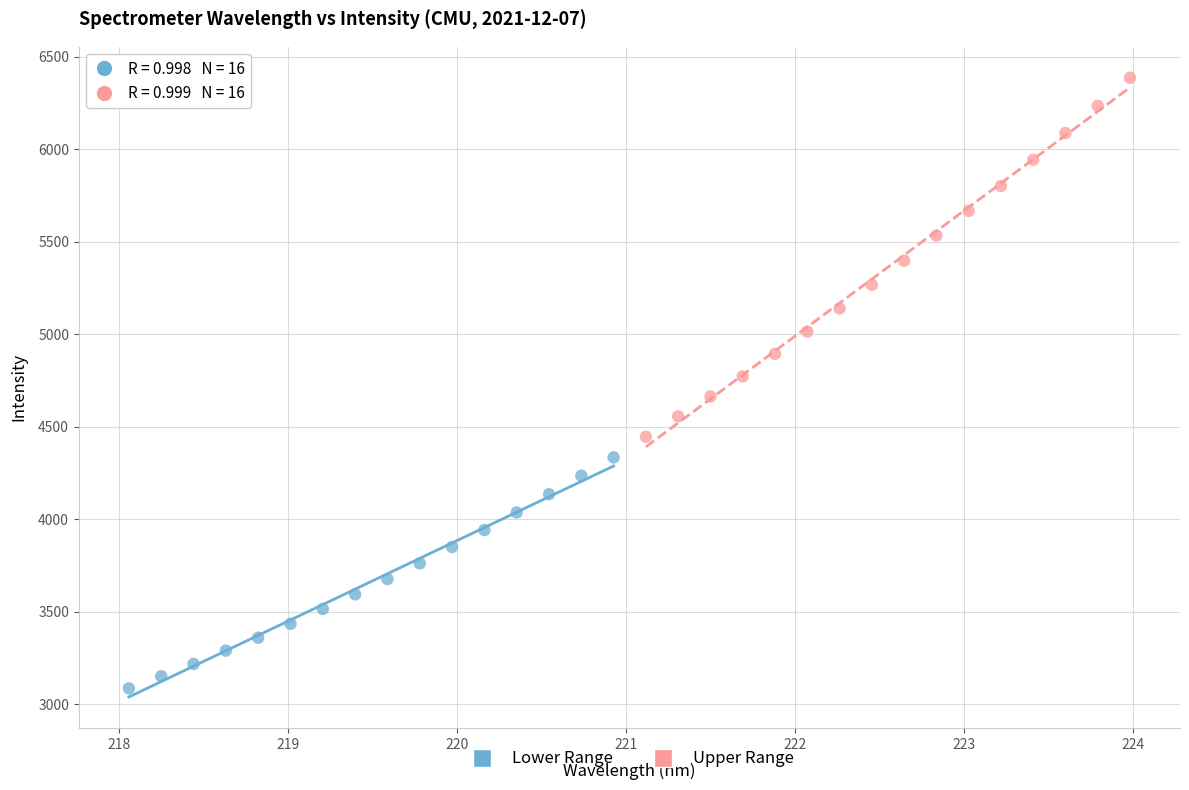

Which series contains the highest Y value?

Upper Range